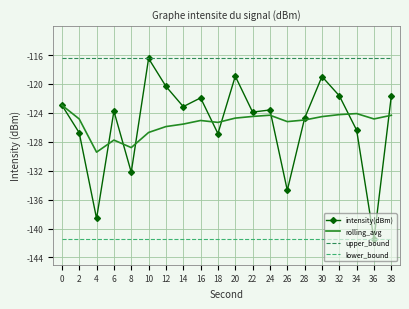

Which series has the widest spread of values?

intensity(dBm)